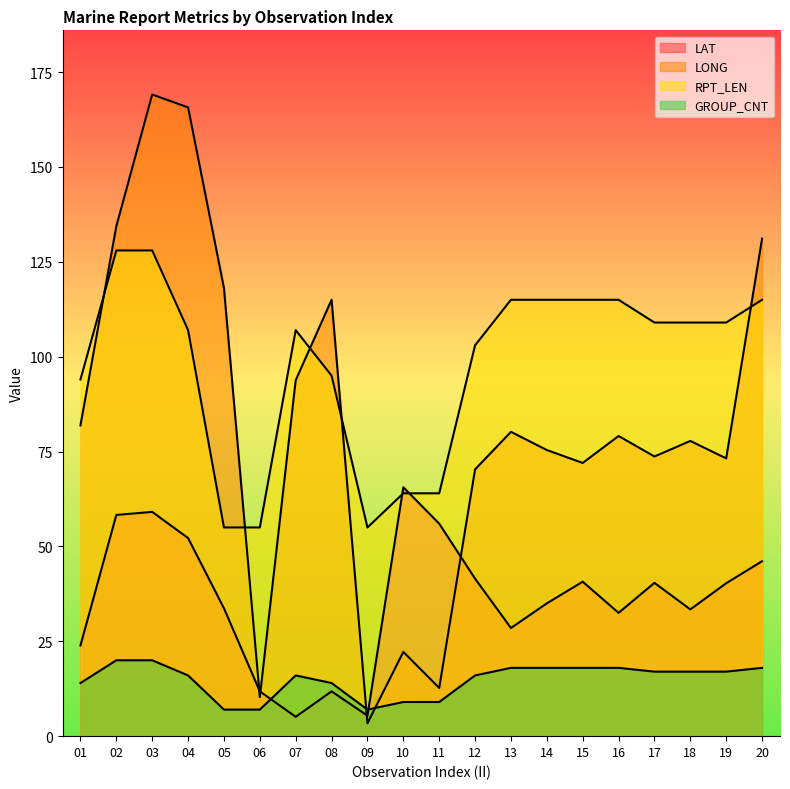

List the series in order of their peak value, lowest first.

GROUP_CNT, LAT, RPT_LEN, LONG